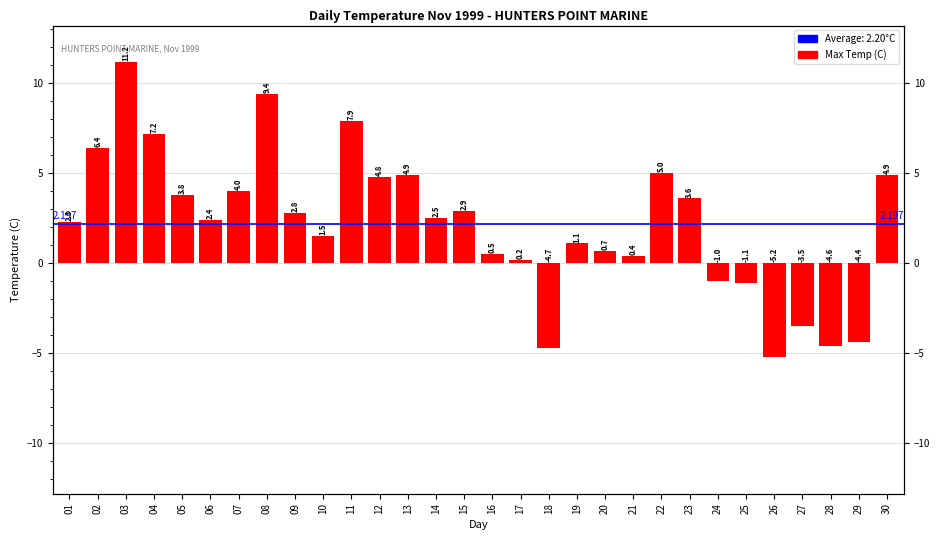

Between 25 and 27, which is larger?

25